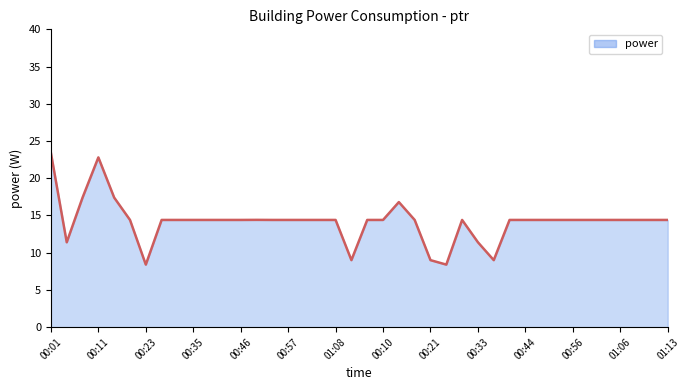

What is the minimum value shown in the chart?

8.4